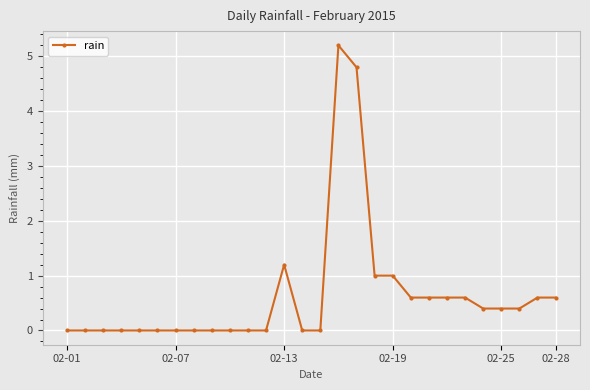

True or false: the data has more than 1 interior local peaks.

True